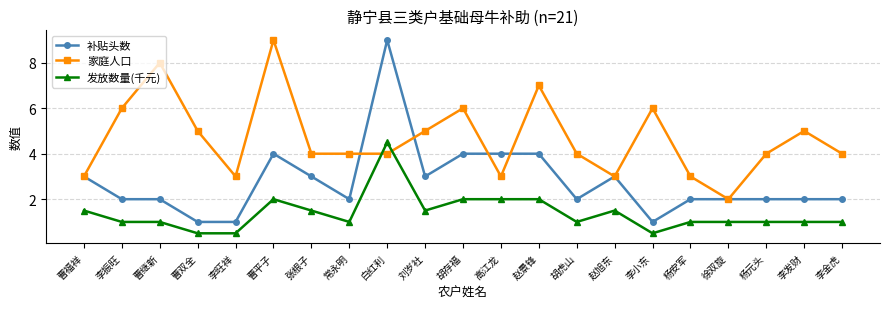

Reading left to right, list all the values displayed in this chart.

补贴头数: 曹福祥=3.0	李振旺=2.0	曹继新=2.0	曹双全=1.0	李旺祥=1.0	曹平子=4.0	张根子=3.0	常永明=2.0	白红利=9.0	刘岁社=3.0	胡存福=4.0	高江龙=4.0	赵景锋=4.0	胡虎山=2.0	赵旭东=3.0	李小东=1.0	杨安军=2.0	徐双旋=2.0	杨元头=2.0	李发财=2.0	李金虎=2.0
家庭人口: 曹福祥=3.0	李振旺=6.0	曹继新=8.0	曹双全=5.0	李旺祥=3.0	曹平子=9.0	张根子=4.0	常永明=4.0	白红利=4.0	刘岁社=5.0	胡存福=6.0	高江龙=3.0	赵景锋=7.0	胡虎山=4.0	赵旭东=3.0	李小东=6.0	杨安军=3.0	徐双旋=2.0	杨元头=4.0	李发财=5.0	李金虎=4.0
发放数量(千元): 曹福祥=1.5	李振旺=1.0	曹继新=1.0	曹双全=0.5	李旺祥=0.5	曹平子=2.0	张根子=1.5	常永明=1.0	白红利=4.5	刘岁社=1.5	胡存福=2.0	高江龙=2.0	赵景锋=2.0	胡虎山=1.0	赵旭东=1.5	李小东=0.5	杨安军=1.0	徐双旋=1.0	杨元头=1.0	李发财=1.0	李金虎=1.0